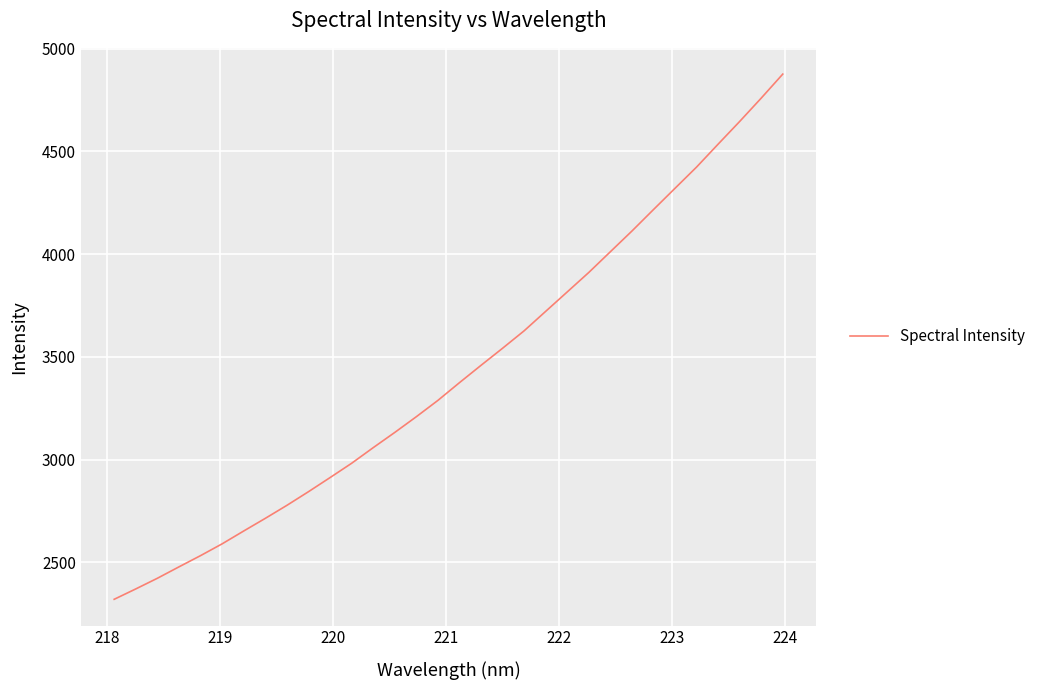

What is the difference between the maximum and minimum values?

2557.0